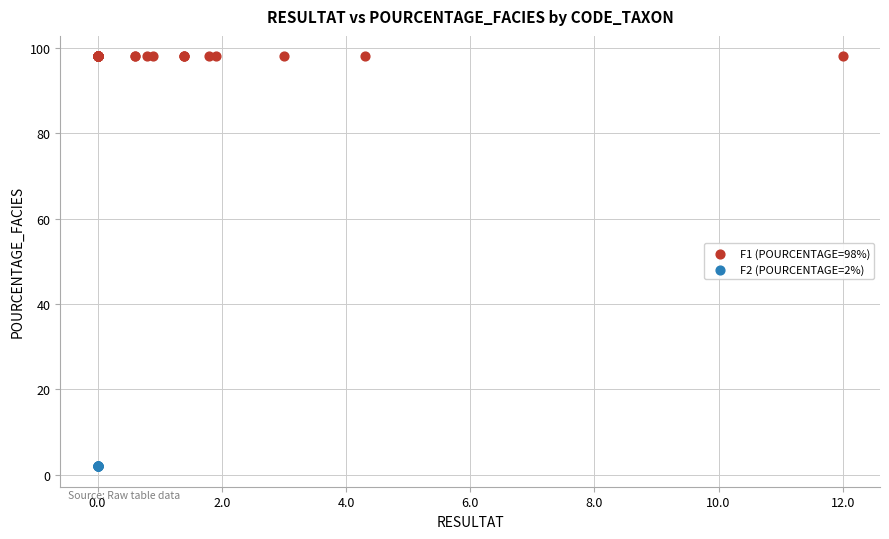

Which series reaches the maximum Y coordinate?

F1 (POURCENTAGE=98%)